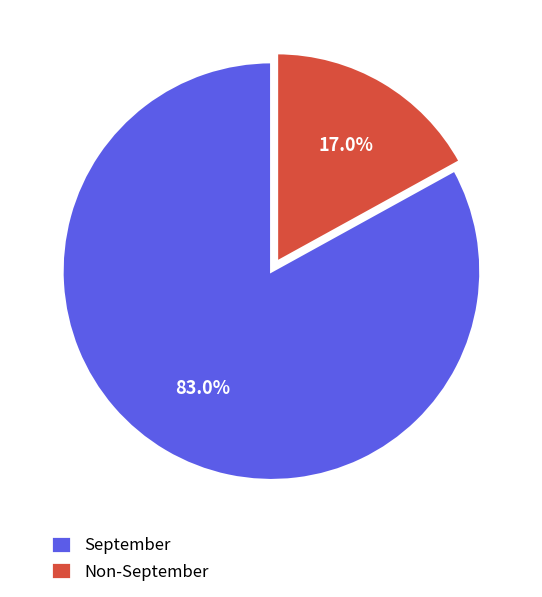

Rank the categories by value from highest to lowest.

September, Non-September